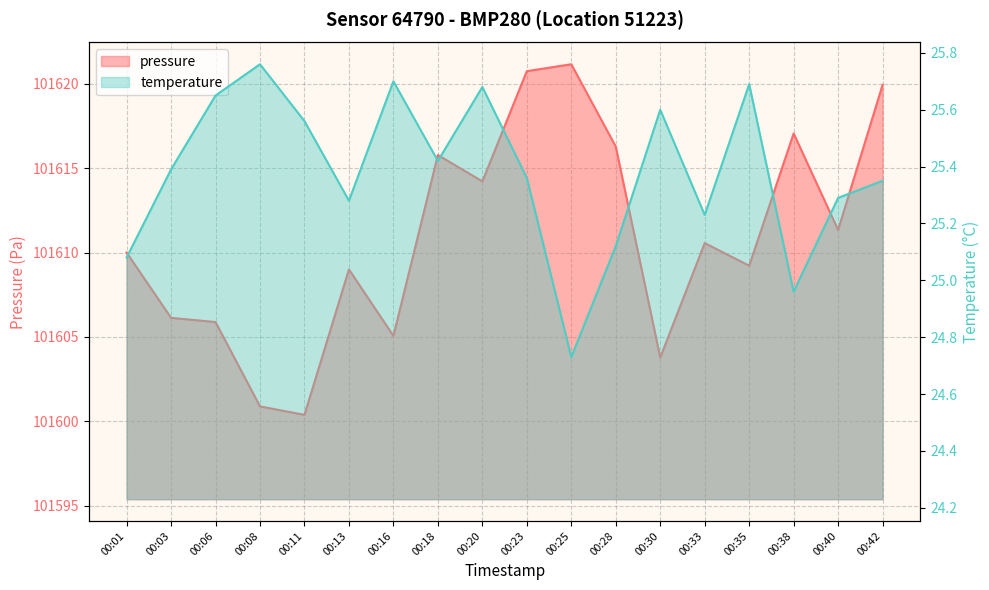

In temperature, how many points are lower than both neighbors (excluding endpoints)?

5